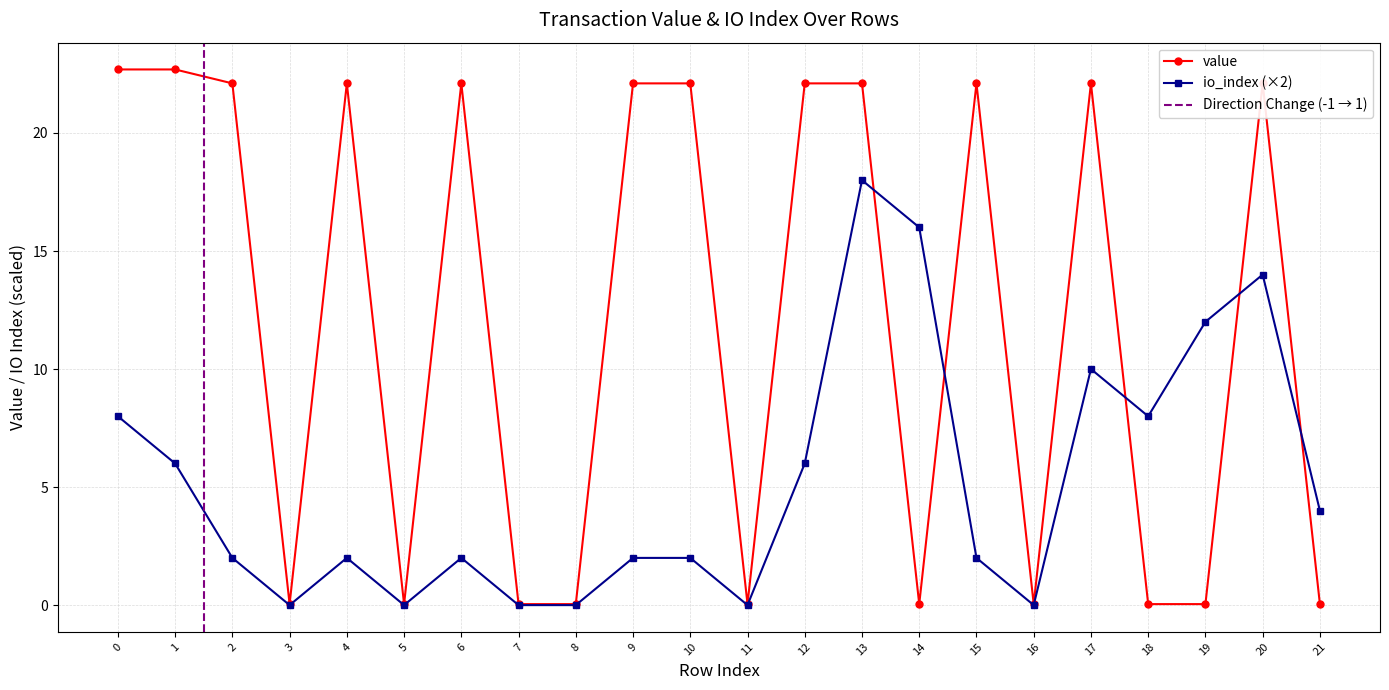

What is the maximum value shown in the chart?

22.7